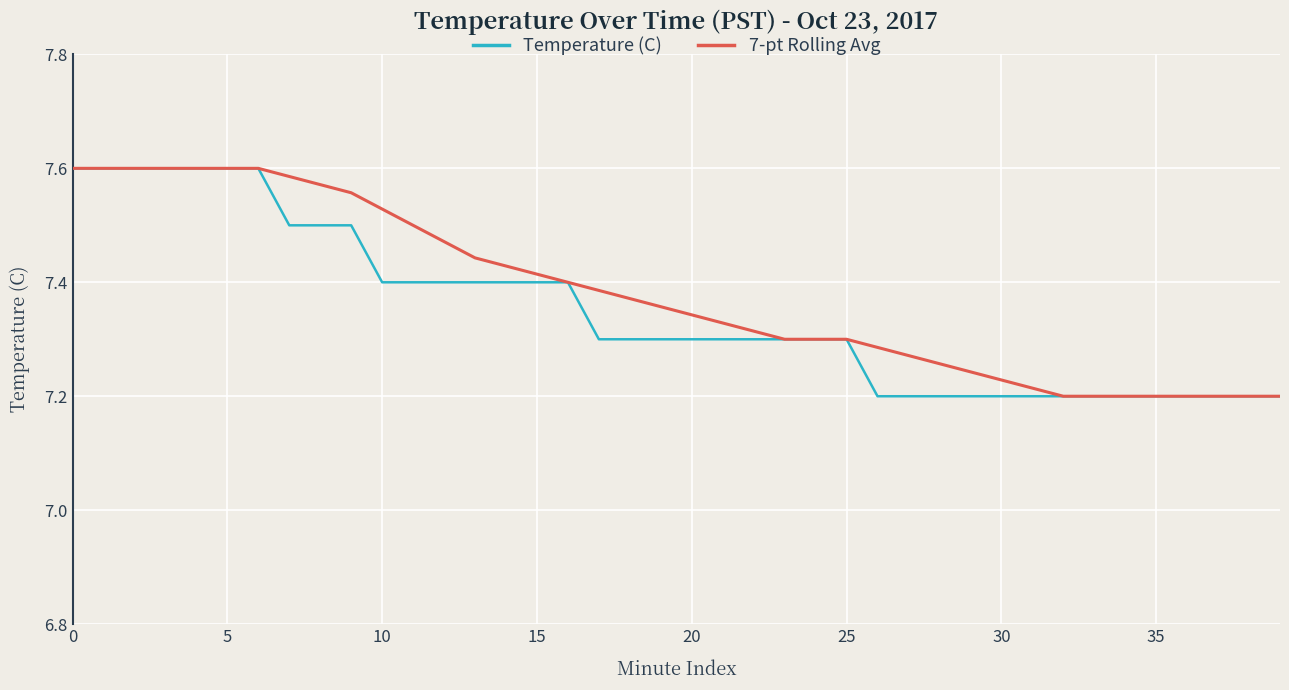

Does the chart display data point markers on the line(s)?

No